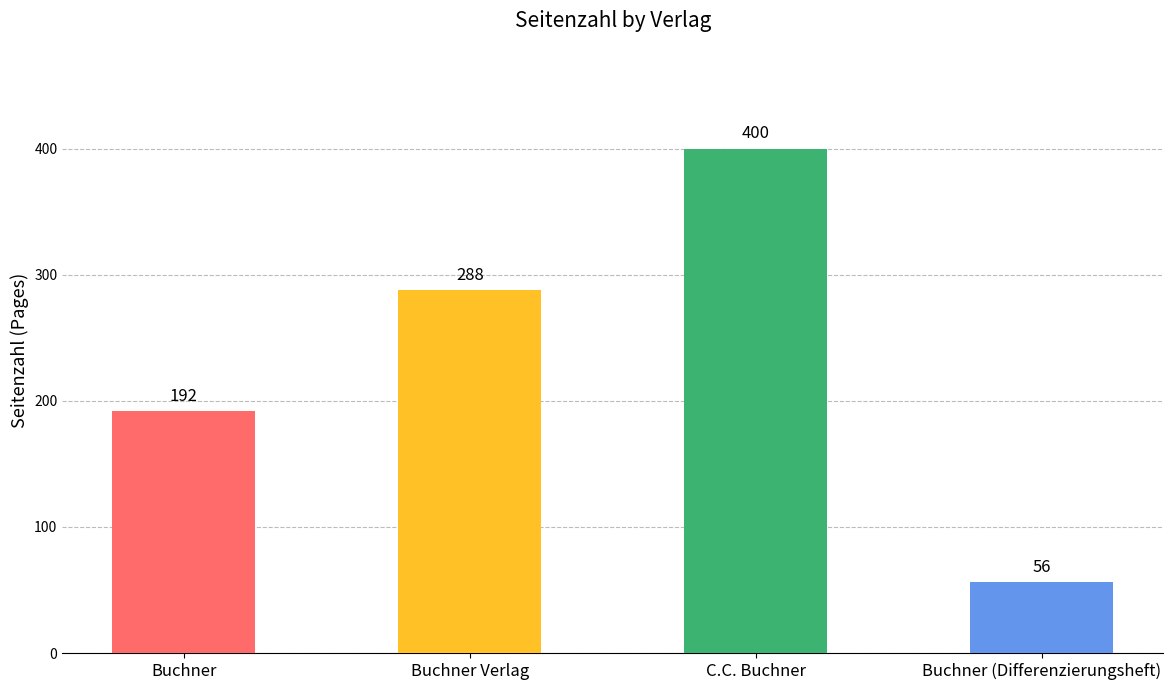

How many values are below 288?

2